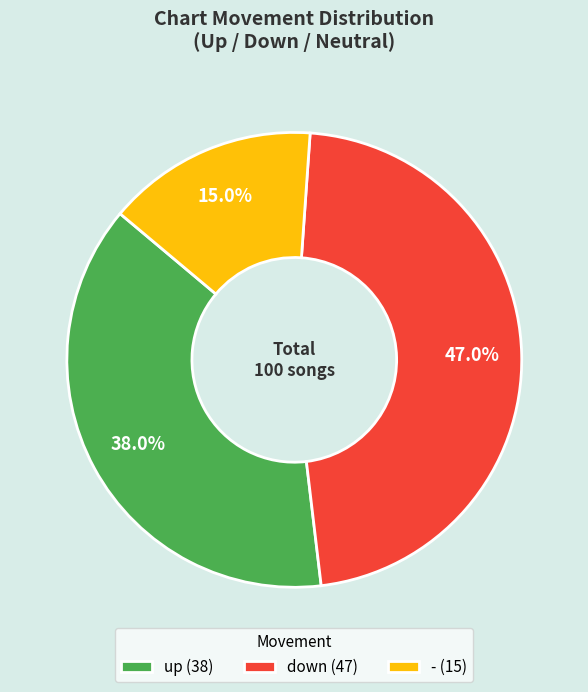

To the nearest percent, what is the difference between the largest and smallest slice percentages?

32%